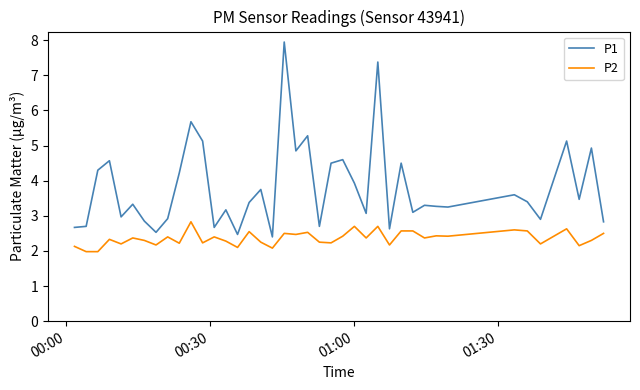

What is the highest value of the P1 series?

8.0